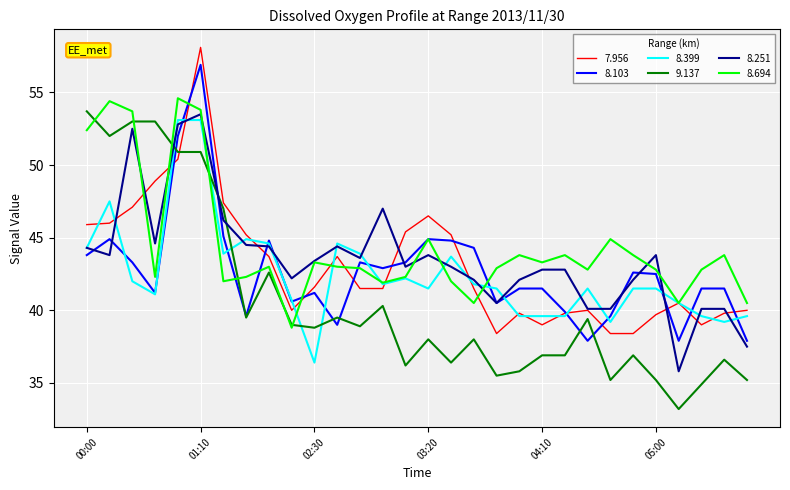

What is the greatest value displayed?

58.1